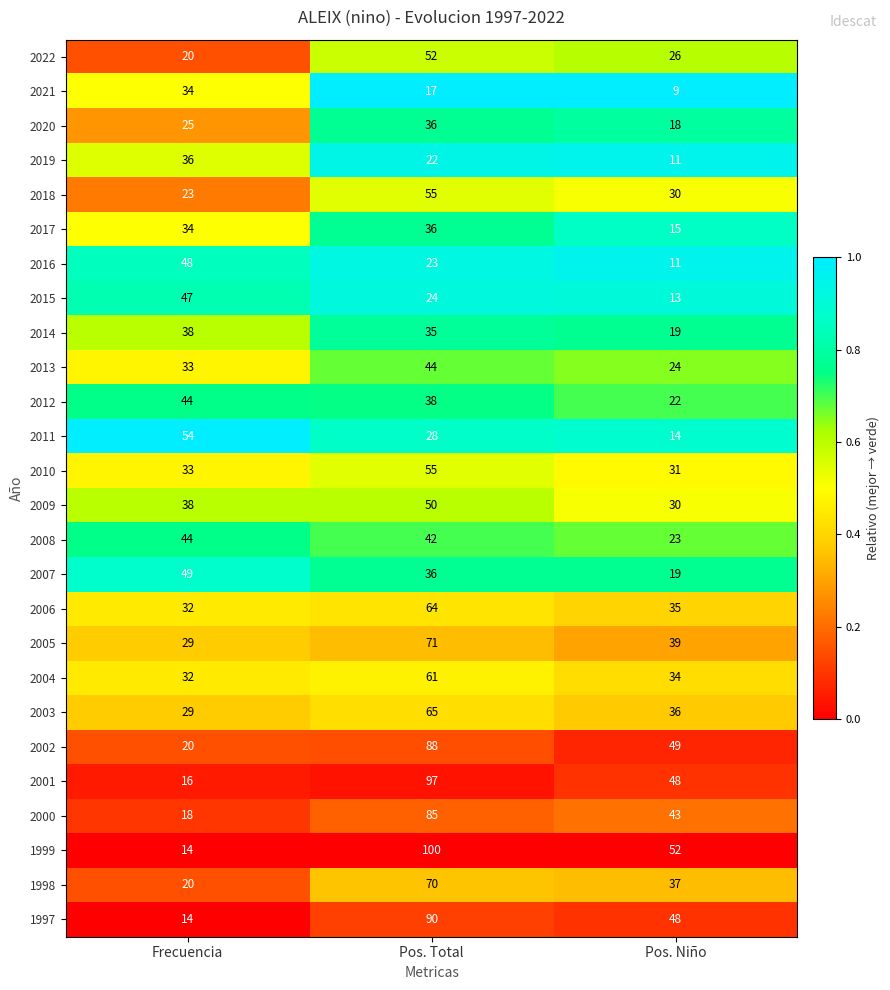

Which category has the highest value in the 2004 series?

Pos. Total